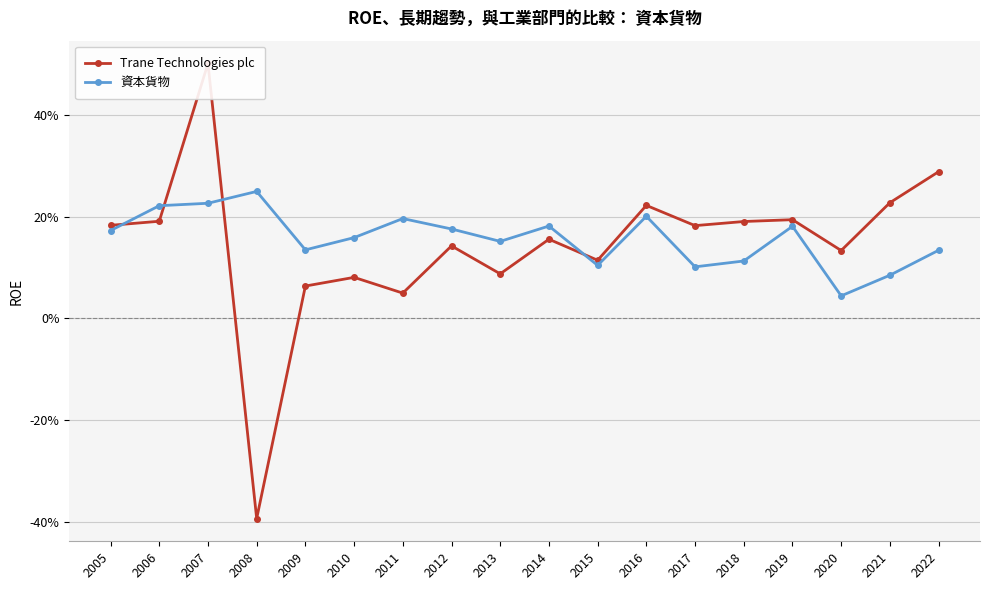

Reading right to left, transcribe all the data shown in this chart.

Trane Technologies plc: 2022=0.3	2021=0.2	2020=0.1	2019=0.2	2018=0.2	2017=0.2	2016=0.2	2015=0.1	2014=0.2	2013=0.1	2012=0.1	2011=0.0	2010=0.1	2009=0.1	2008=-0.4	2007=0.5	2006=0.2	2005=0.2
資本貨物: 2022=0.1	2021=0.1	2020=0.0	2019=0.2	2018=0.1	2017=0.1	2016=0.2	2015=0.1	2014=0.2	2013=0.2	2012=0.2	2011=0.2	2010=0.2	2009=0.1	2008=0.2	2007=0.2	2006=0.2	2005=0.2